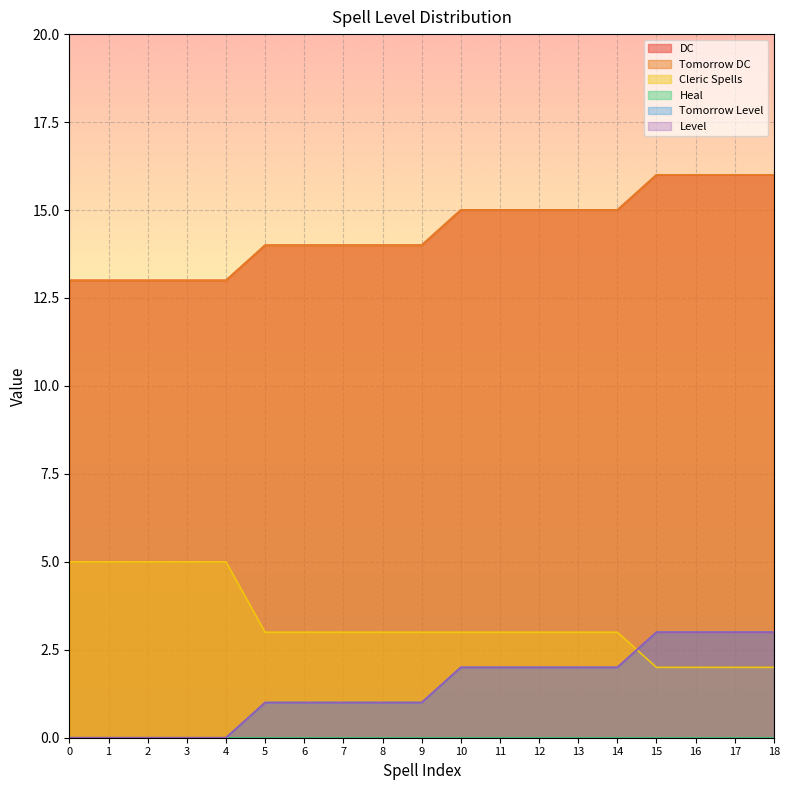

True or false: Cleric Spells has a value of 5 at 1.

True